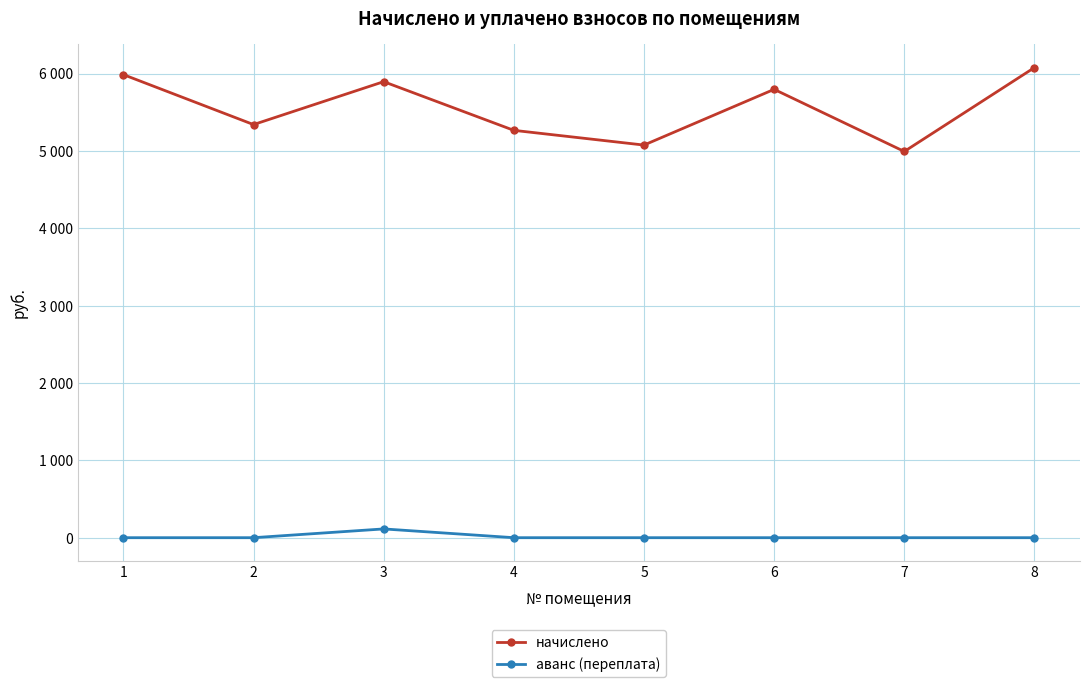

What is the difference between the начислено values at 2 and 3?

554.7